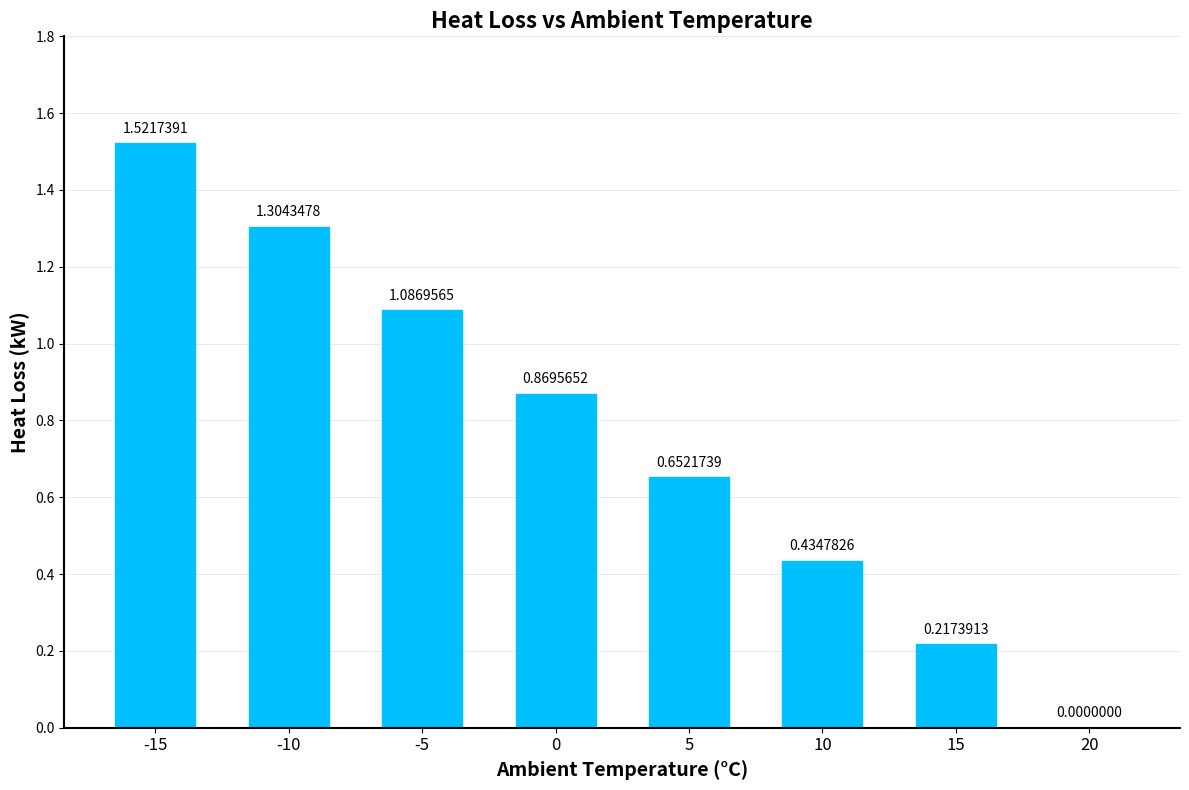

Which has a higher value, -15 or -10?

-15